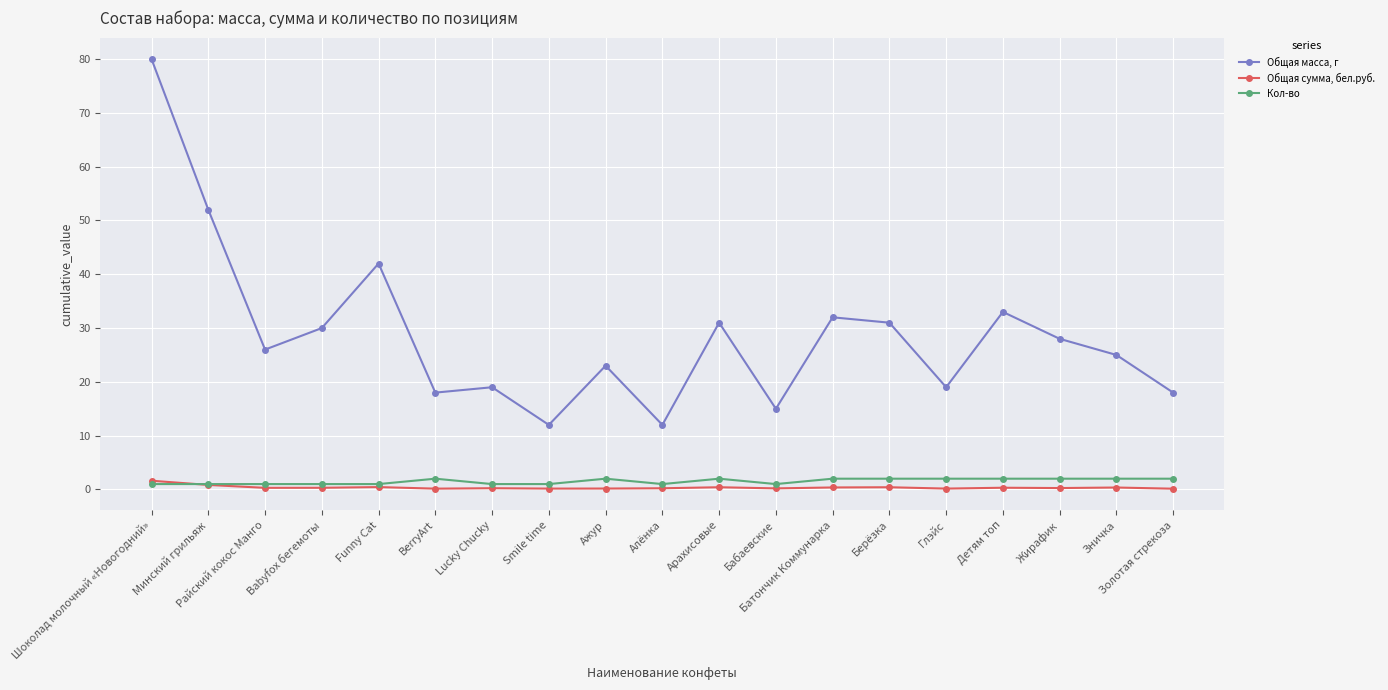

Which series has the largest total across all categories?

Общая масса, г